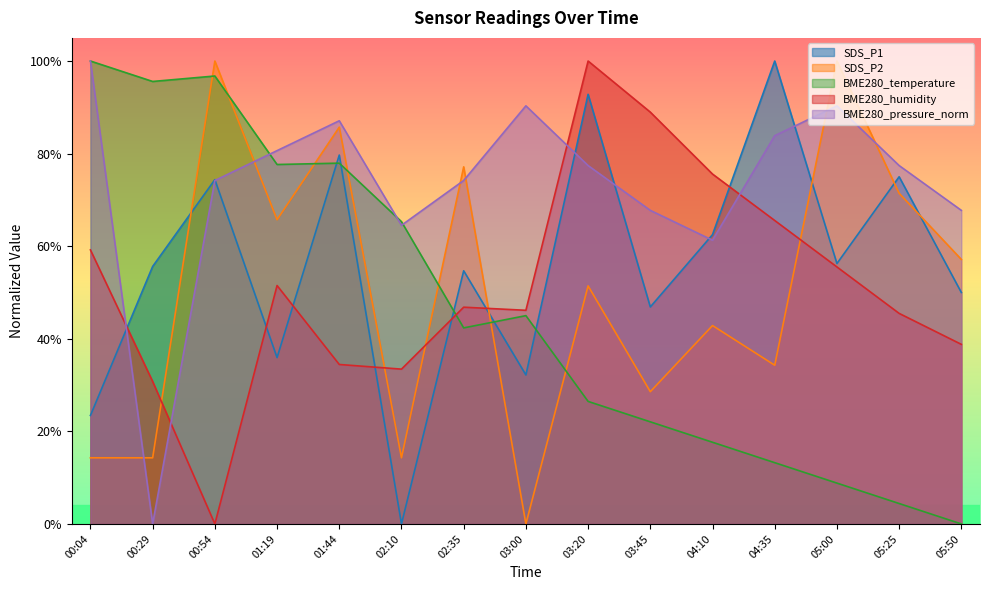

The SDS_P1 series shows 1.0 at 04:35. True or false?

True